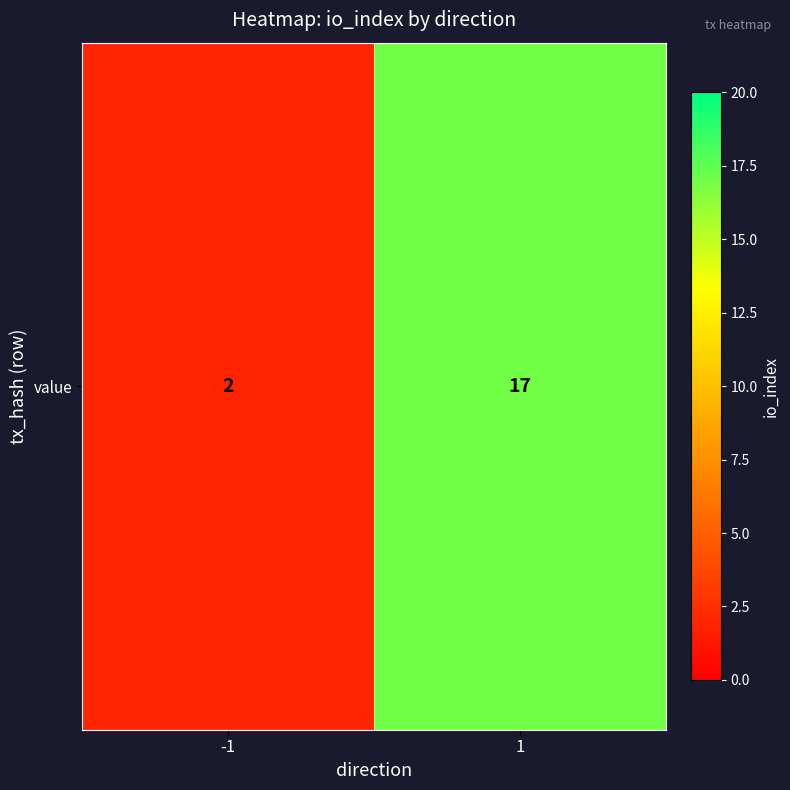

Rank the categories by value from highest to lowest.

1, -1